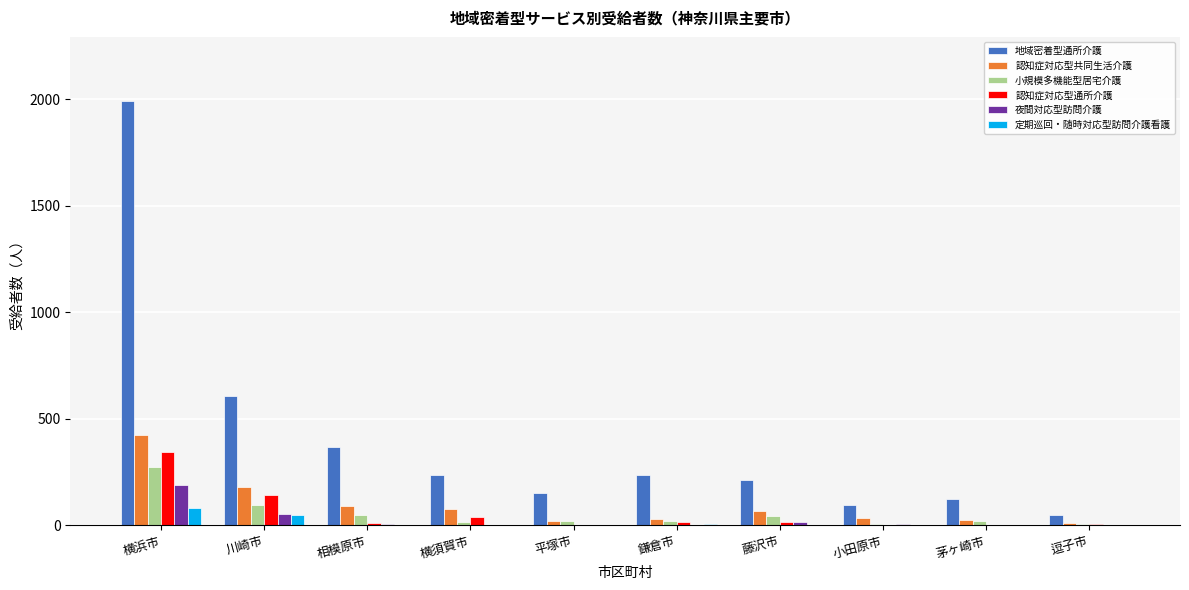

Are the bars horizontal?

No